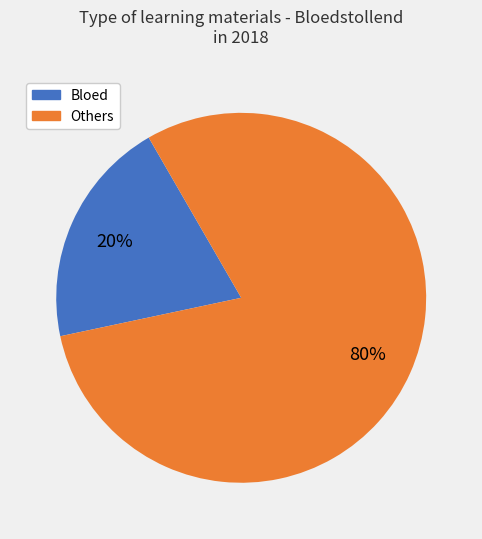

Is Bloed the majority of the pie?

No